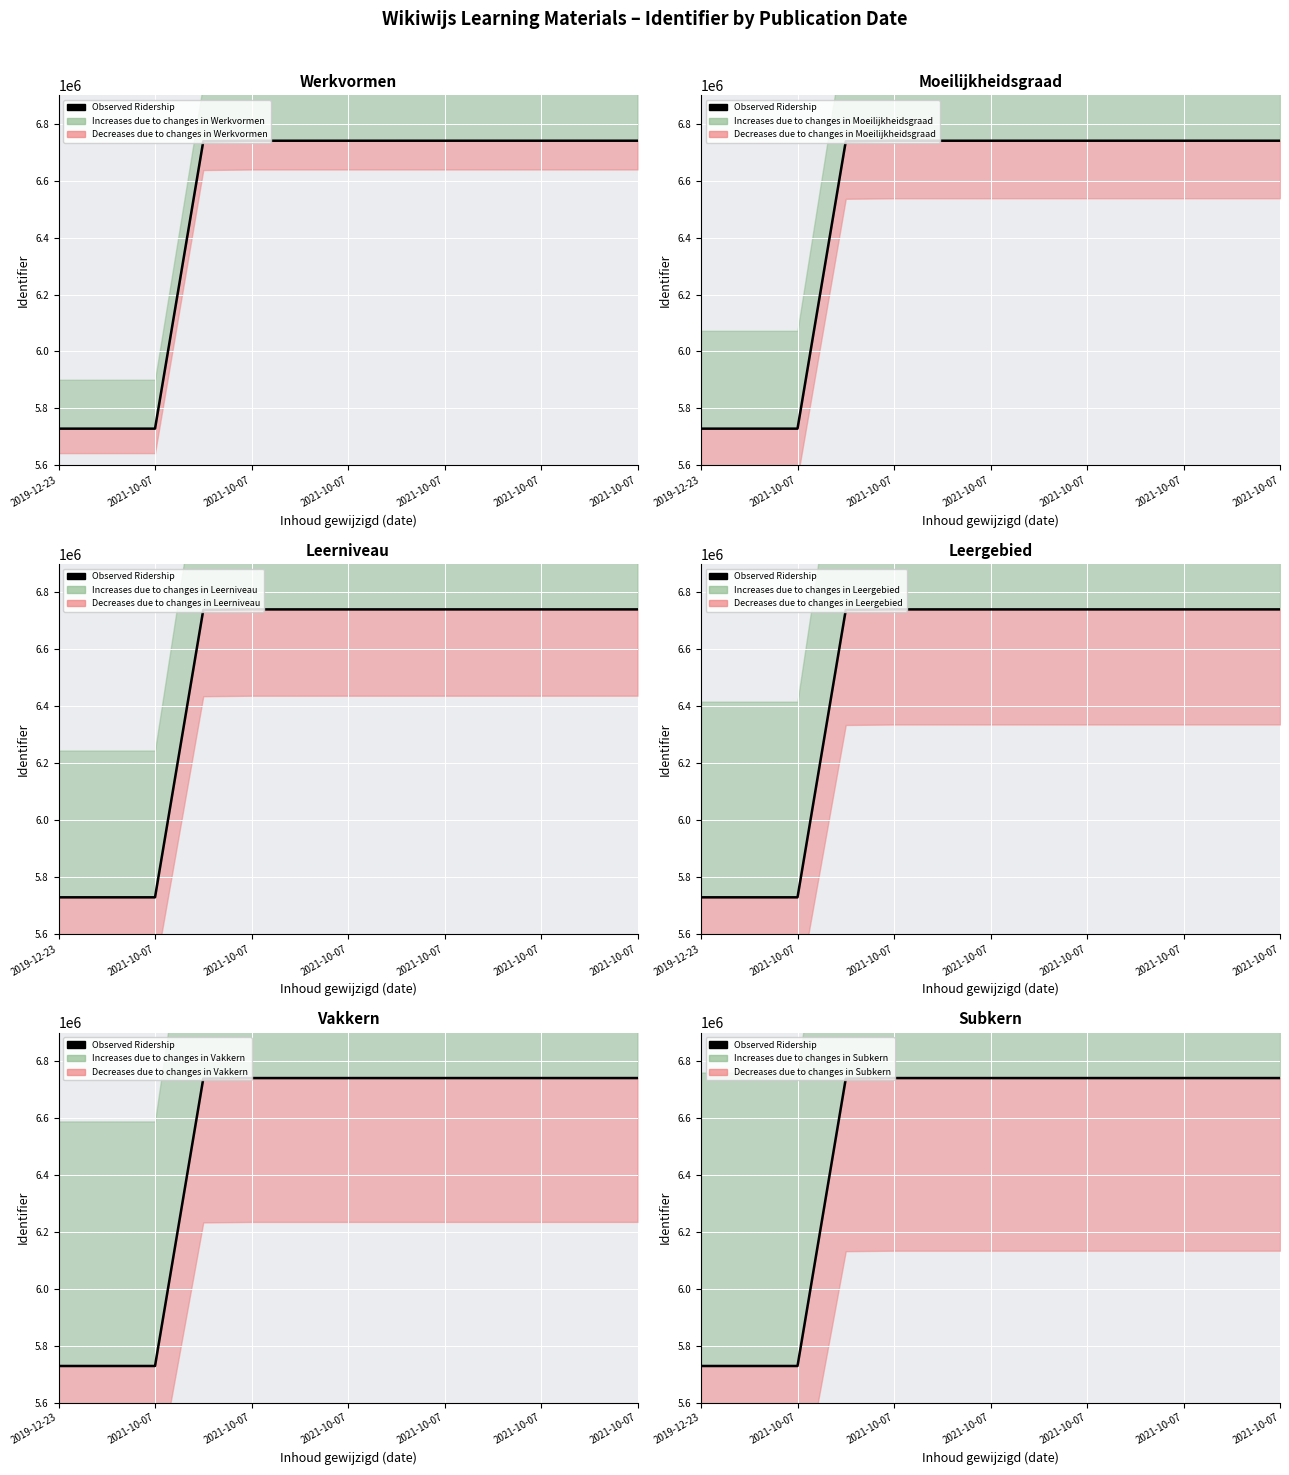

What is the difference between the second highest and minimum values?

1011812